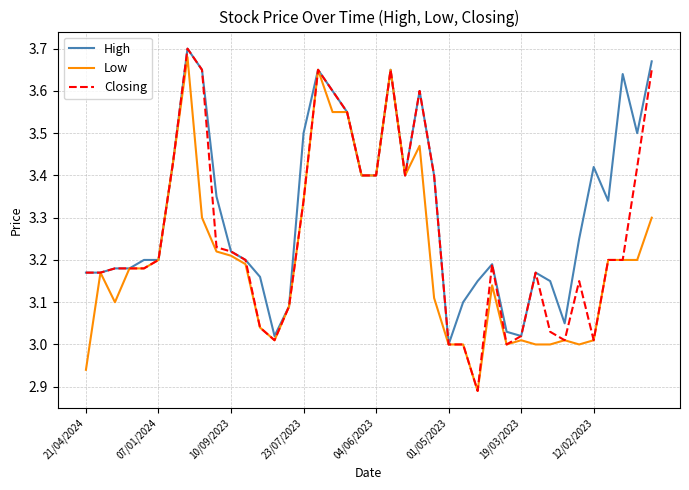

List the series in order of their overall mean, lowest first.

Low, Closing, High